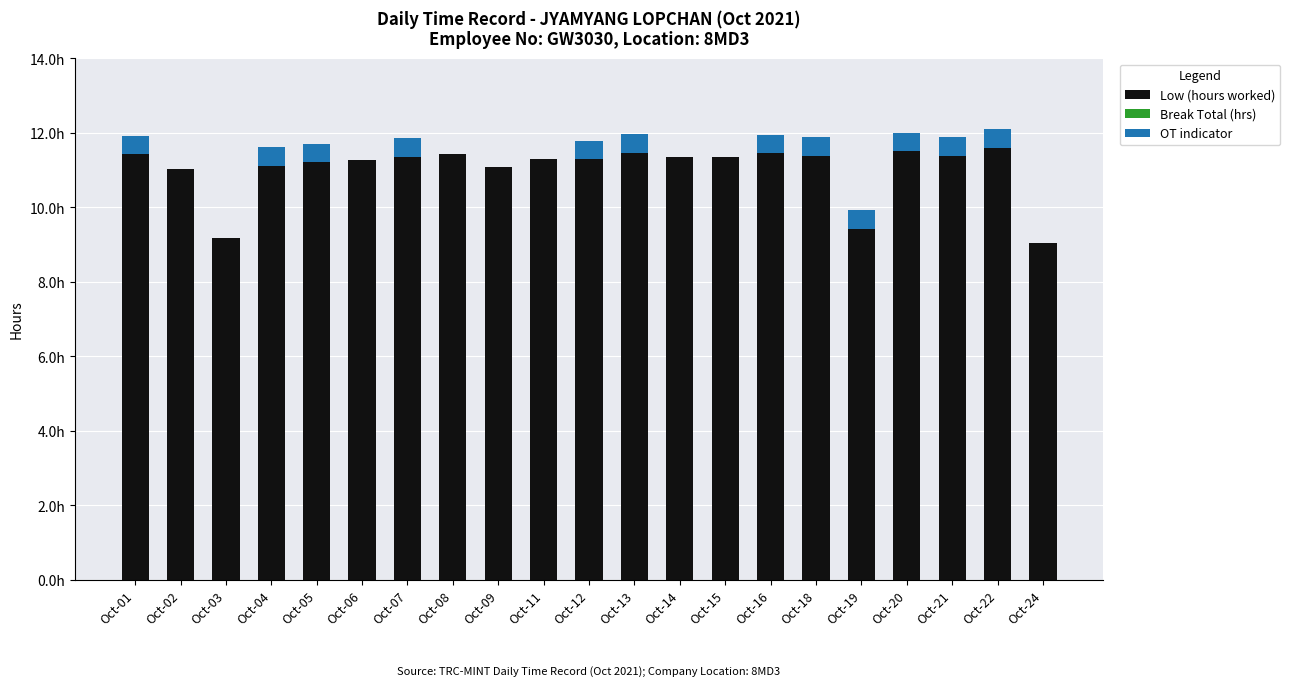

Rank the series at Oct-16 from lowest to highest value.

Break Total (hrs), OT indicator, Low (hours worked)